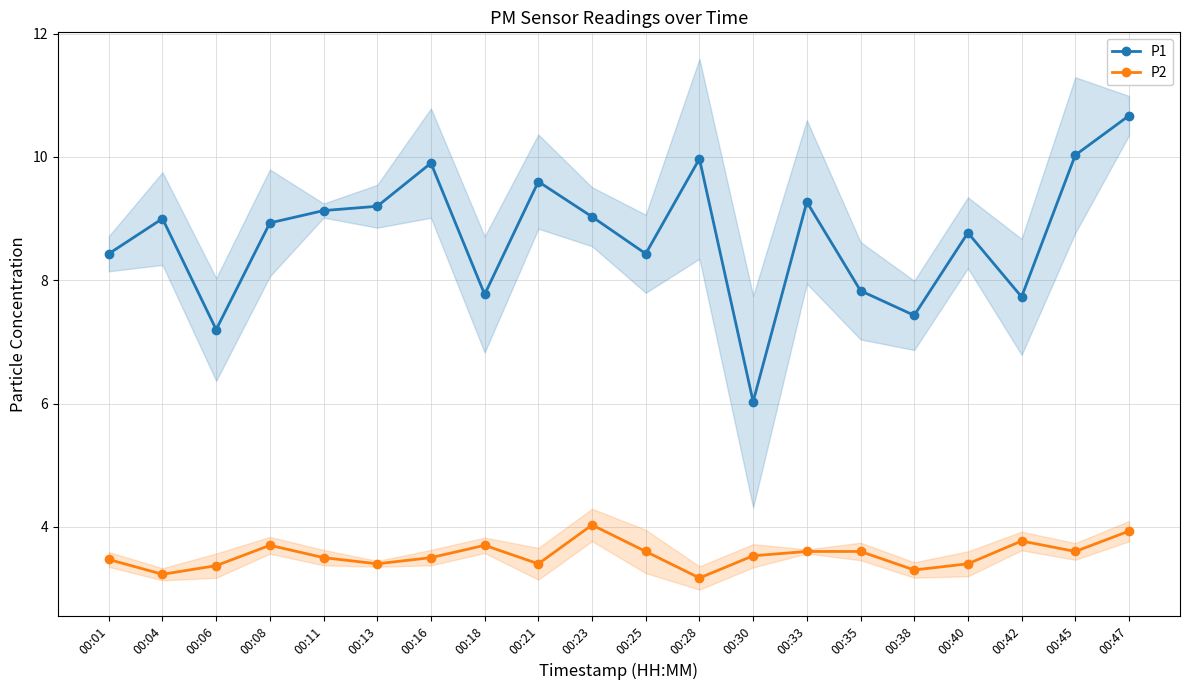

How many data points in P1 are above 9?

9